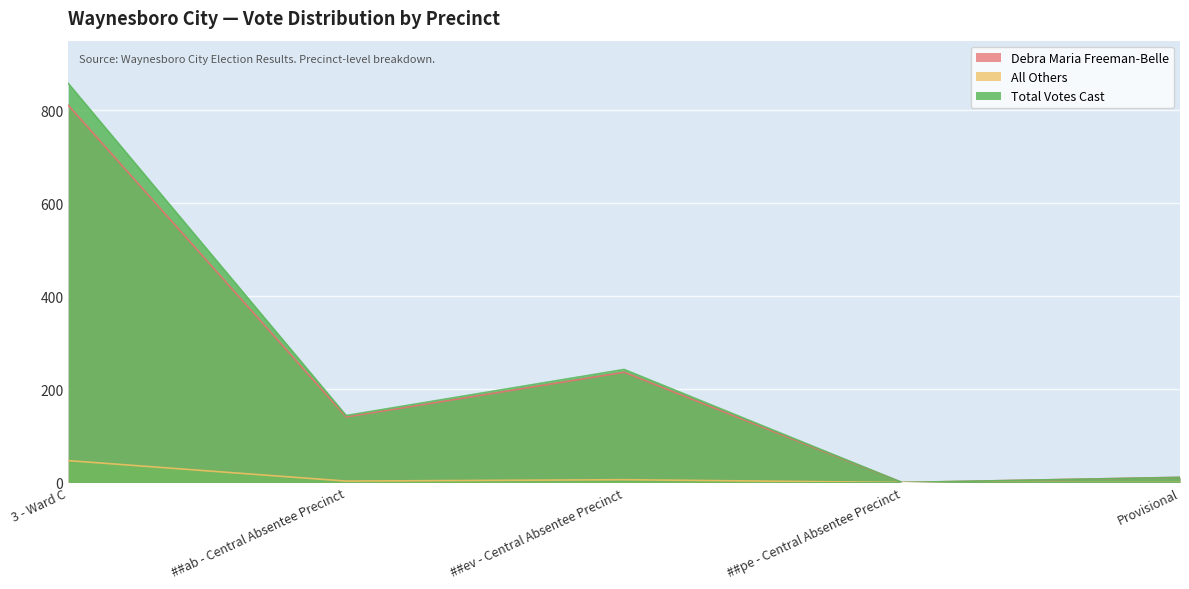

What is the spread (max minus min) of values at ##ev - Central Absentee Precinct?

237